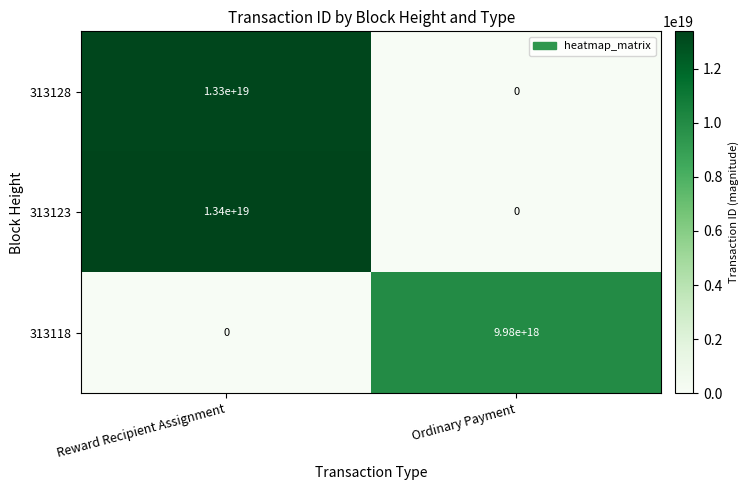

Which series changed the most between Reward Recipient Assignment and Ordinary Payment?

313123